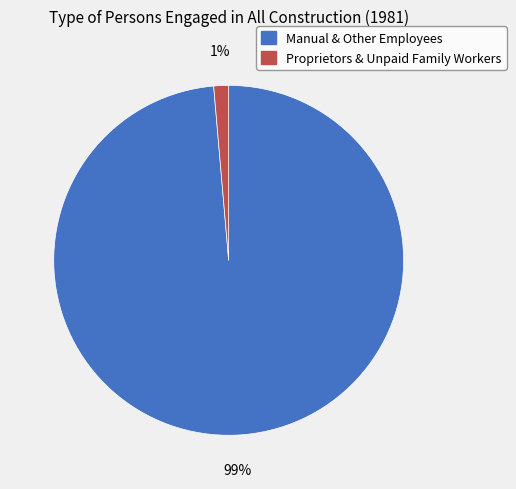

Which category has the biggest portion of the pie?

Manual & Other Employees